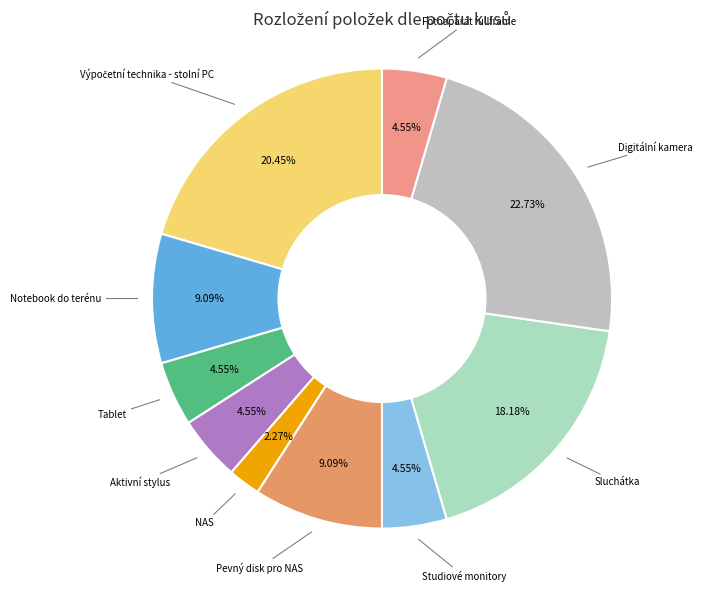

To the nearest percent, what is the average slice percentage?

10%